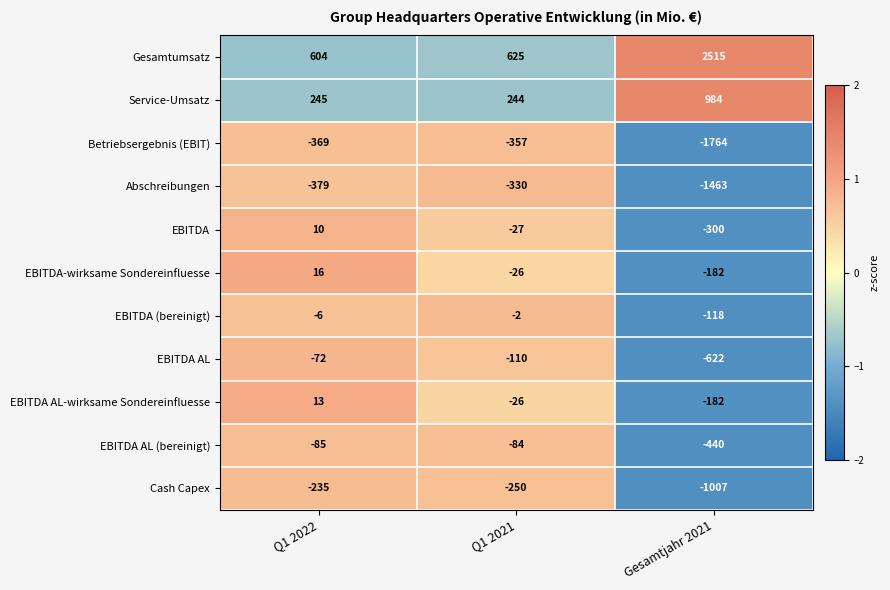

How many distinct data groups are displayed?

11